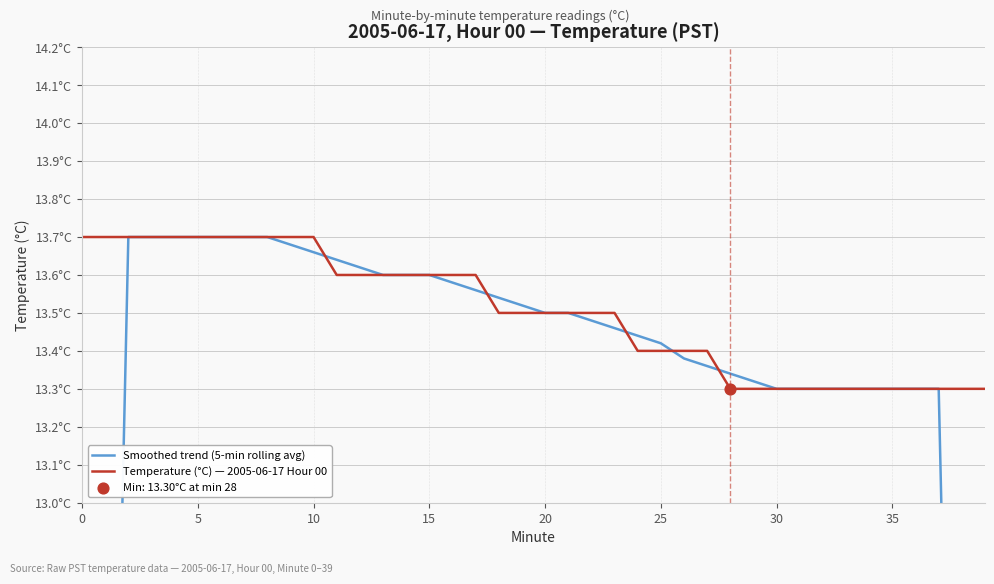

What is the total value across all series at 27?

26.8